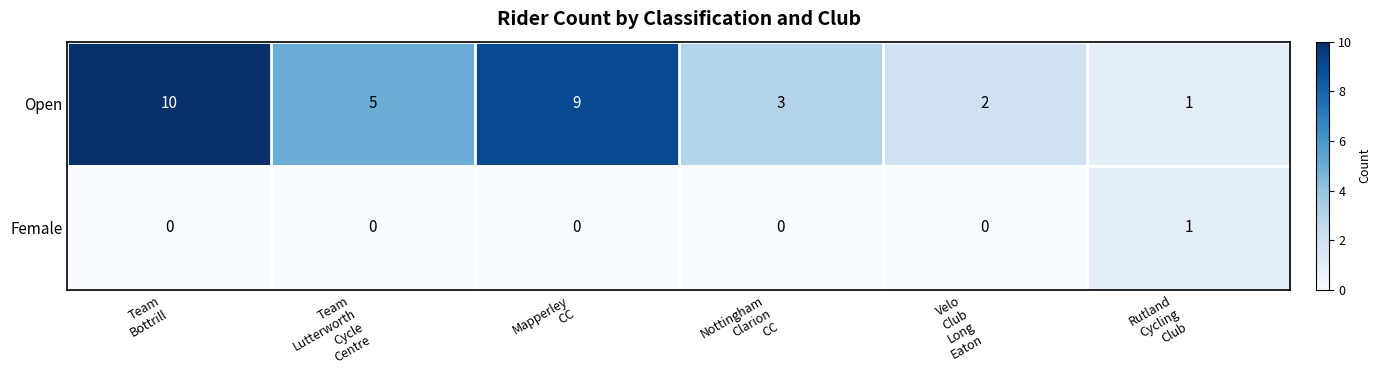

Reading left to right, extract all data points from this chart.

Open: 10	5	9	3	2	1
Female: 0	0	0	0	0	1